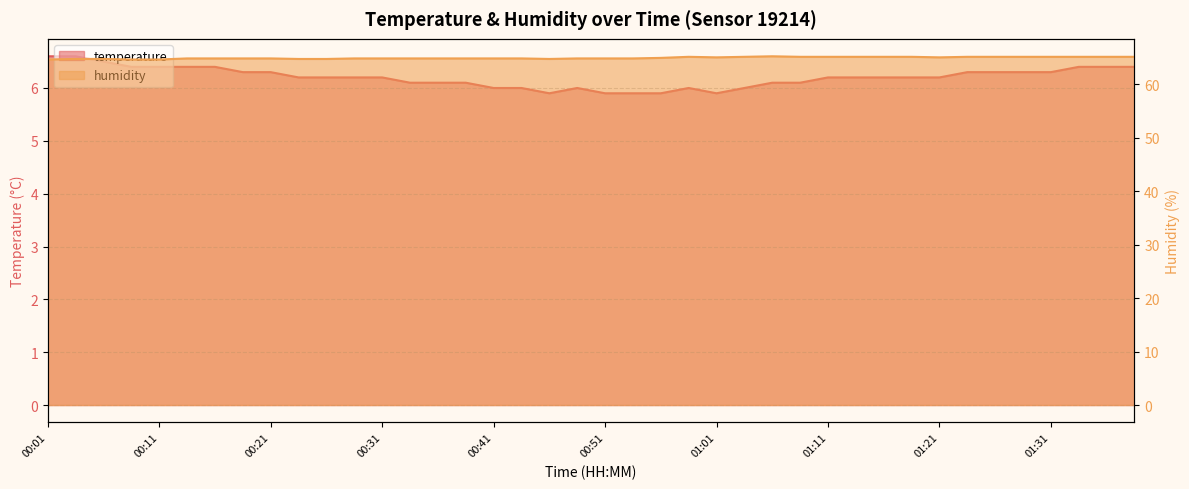

At which category does the chart reach its minimum across all series?

00:46